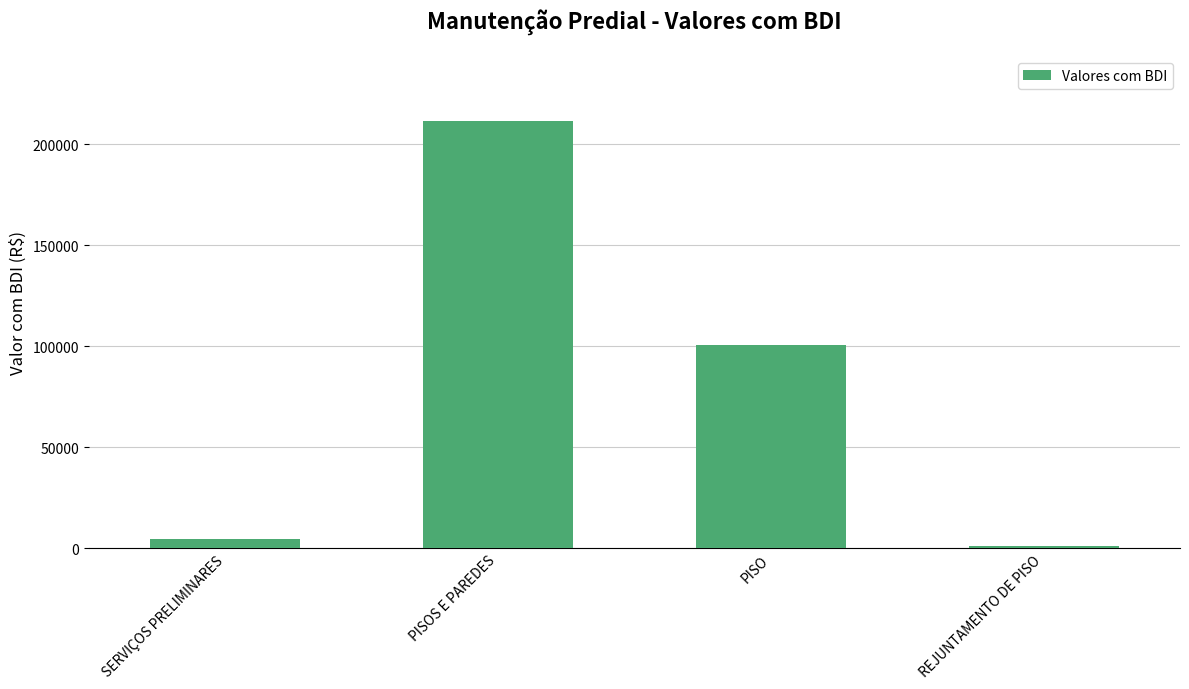

How many bars are there in total?

4